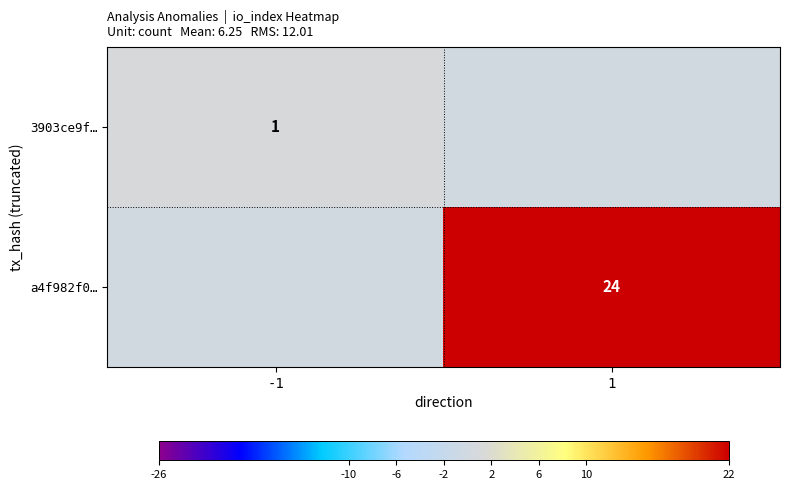

Is the value of a4f982f0… at 1 greater than the value of 3903ce9f… at -1?

Yes